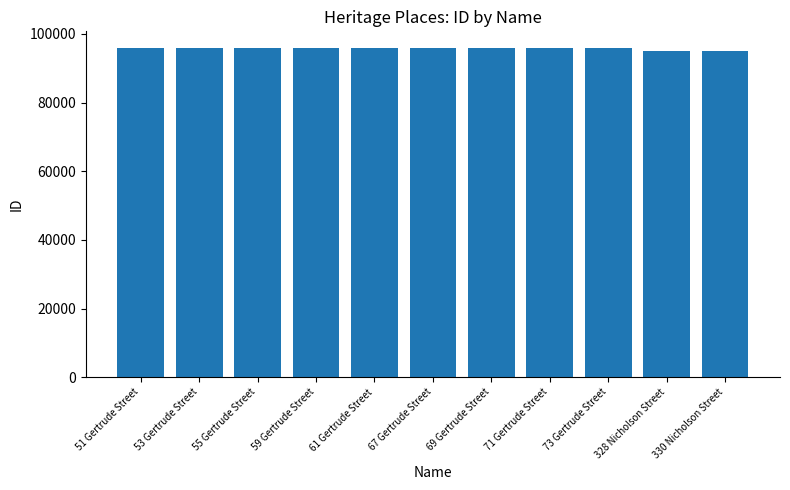

Which has a higher value, 330 Nicholson Street or 71 Gertrude Street?

71 Gertrude Street